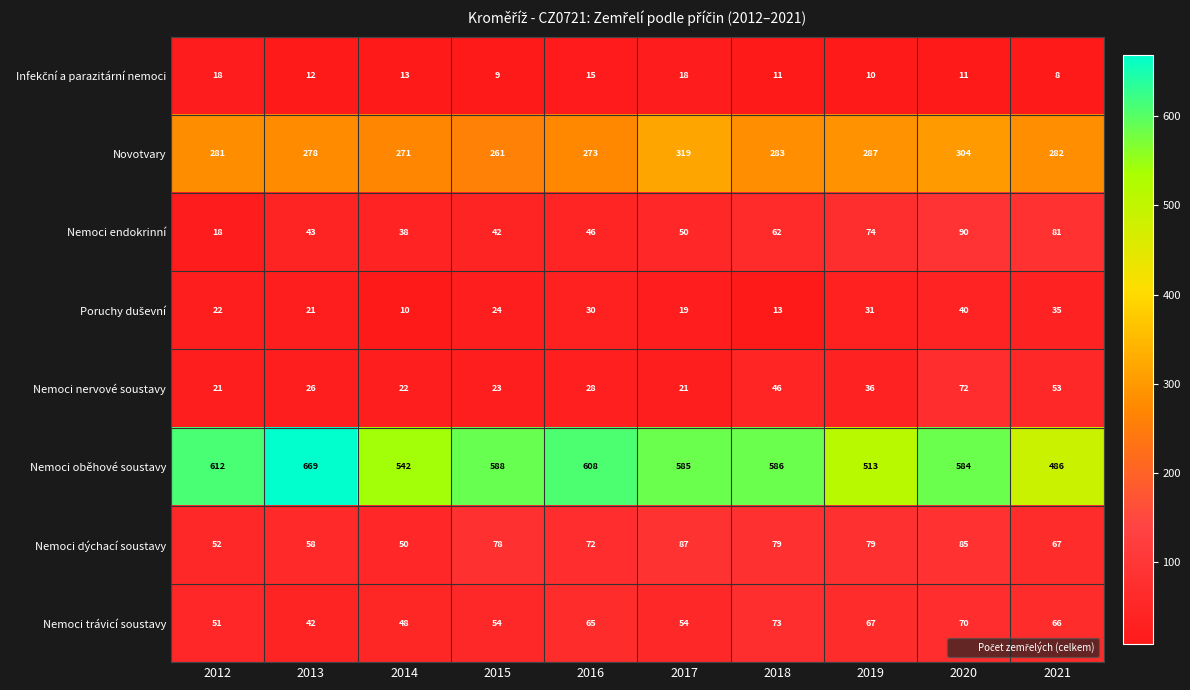

Which label corresponds to the smallest value in the chart?

2021